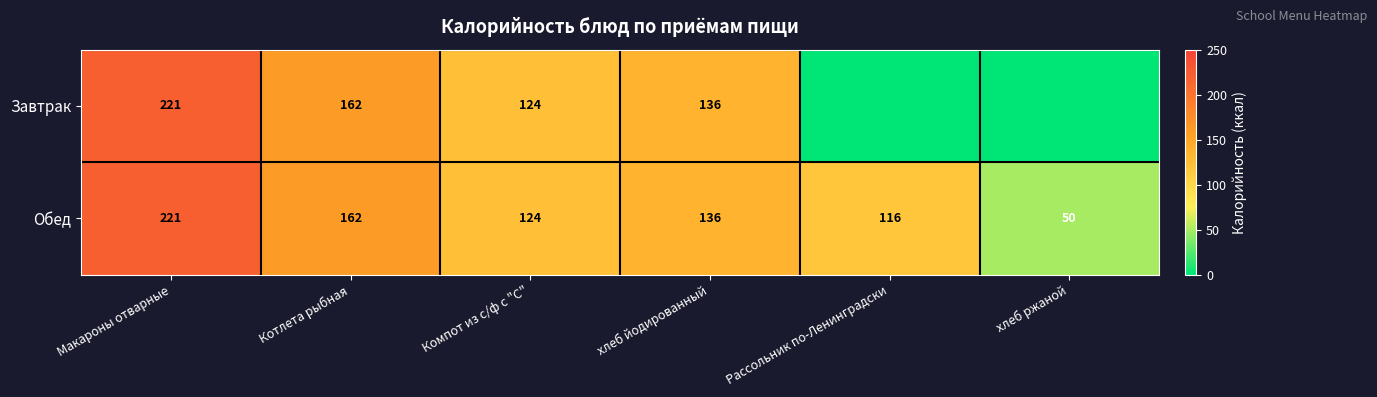

What is the difference between the second highest and minimum values in the Обед series?

112